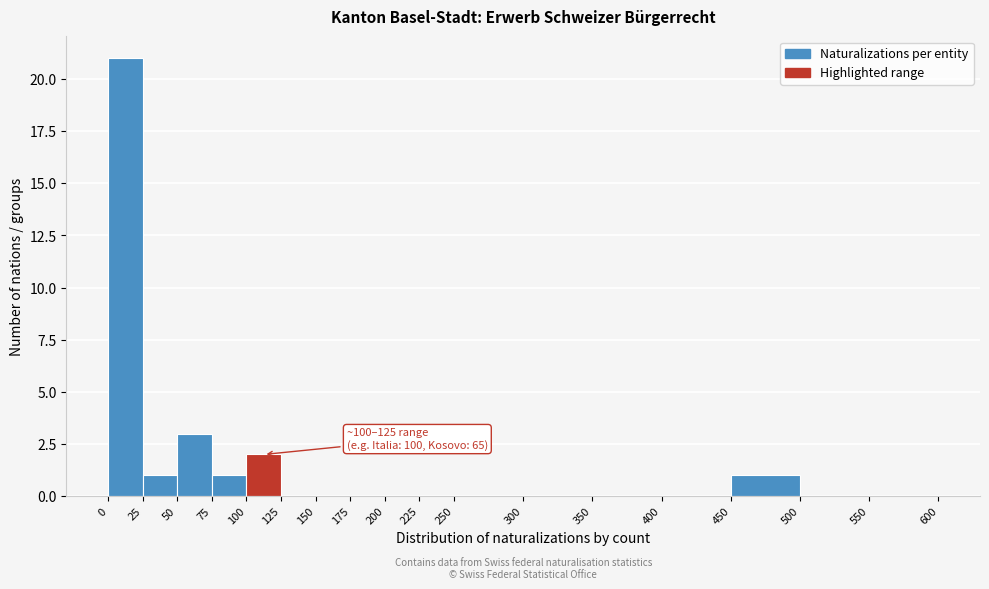

Over which range of the x-axis is the bar tallest?

0 to 25